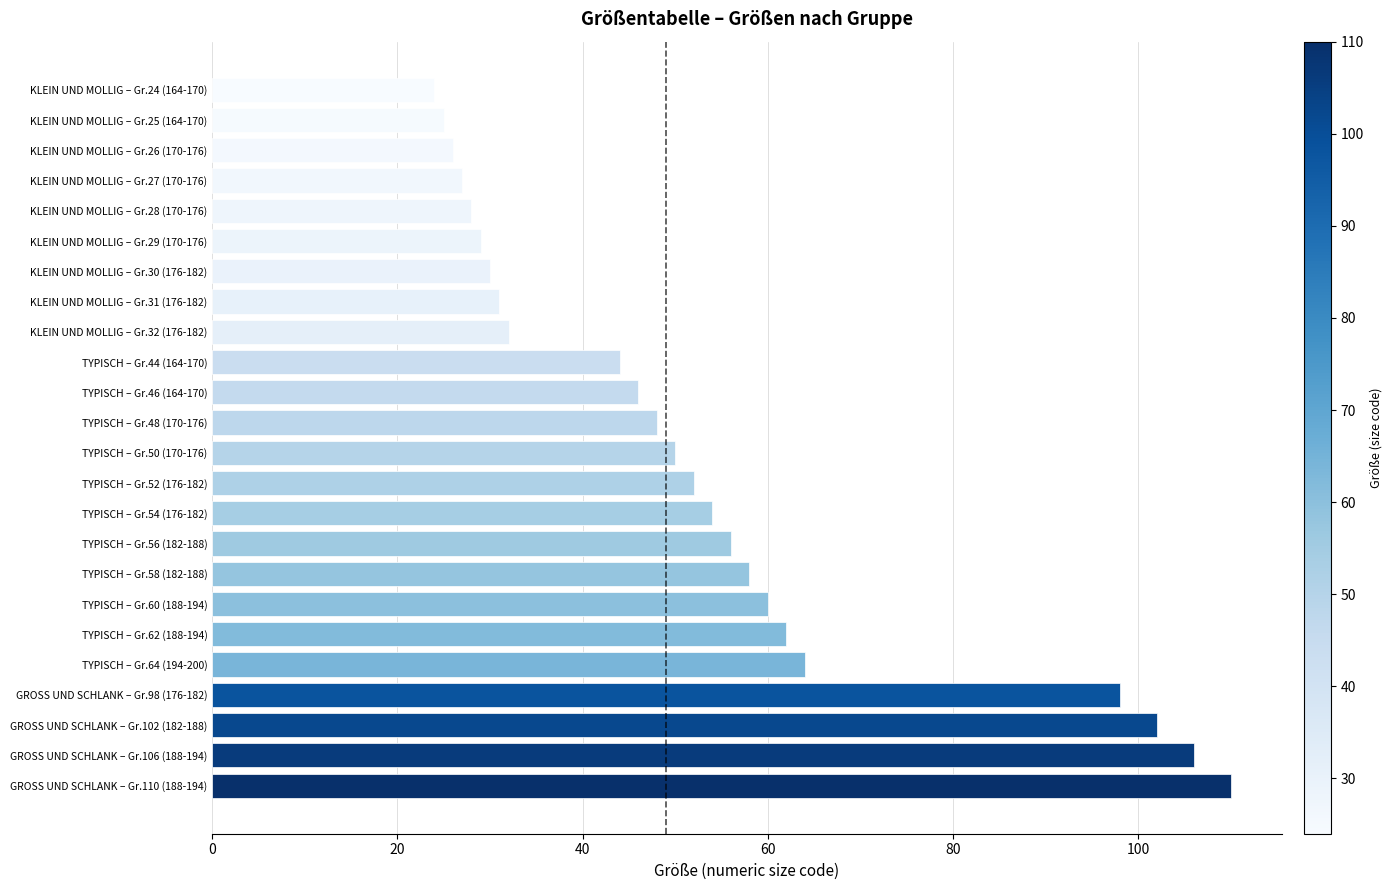

What is the maximum value shown in the chart?

110